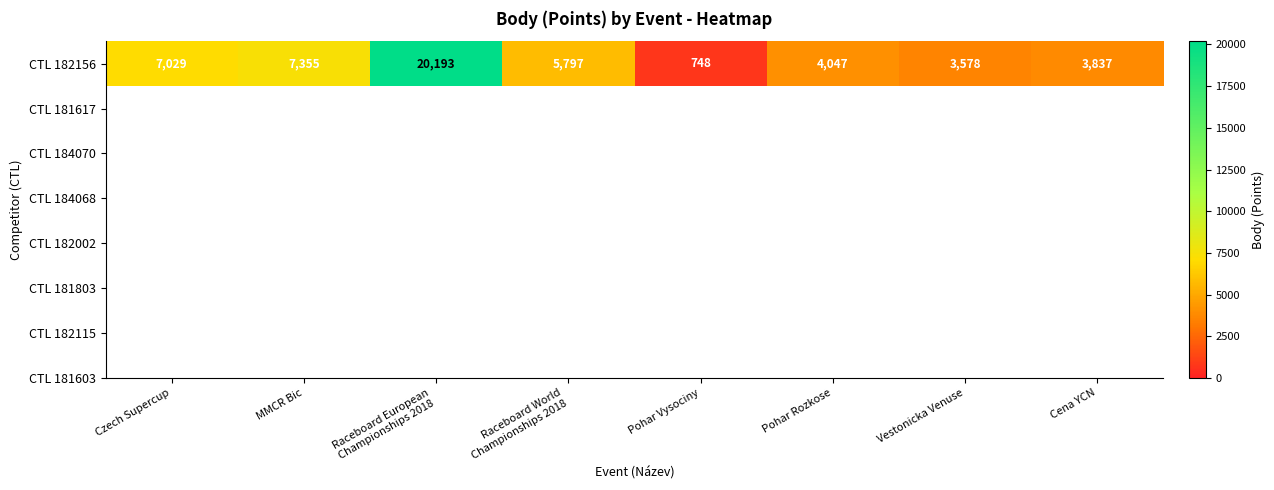

List the labels in order of value, smallest first.

Pohar Vysociny, Vestonicka Venuse, Cena YCN, Pohar Rozkose, Raceboard World
Championships 2018, Czech Supercup, MMCR Bic, Raceboard European
Championships 2018